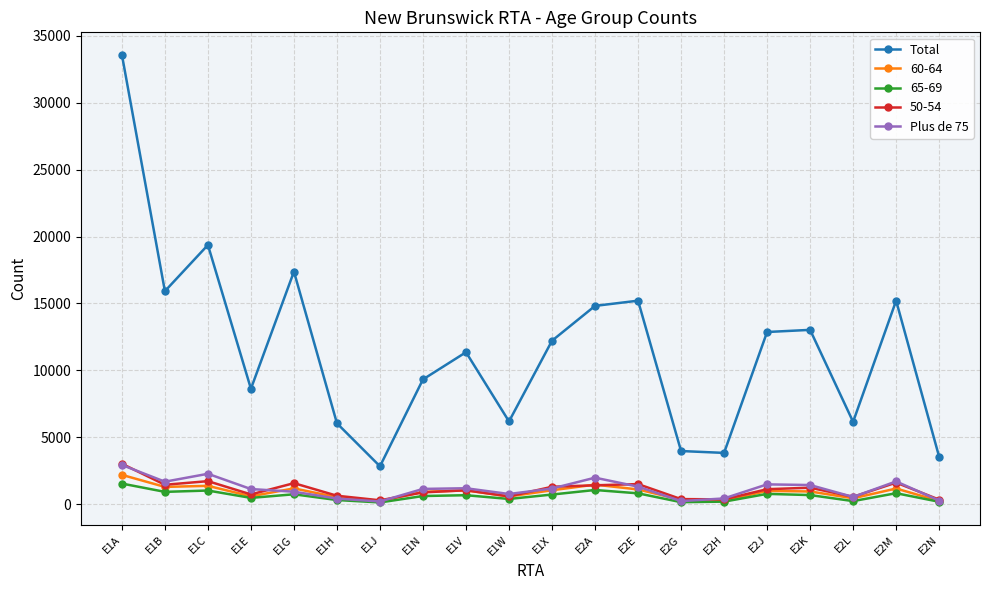

Is this an area chart (filled region under the line)?

No